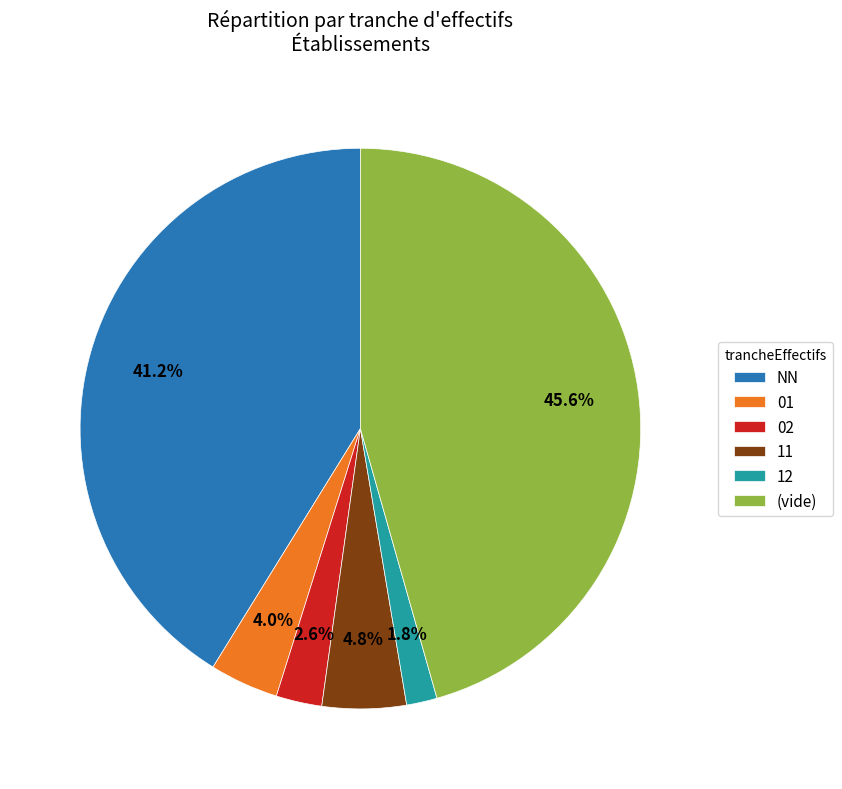

Does 01 represent more than half of the total?

No